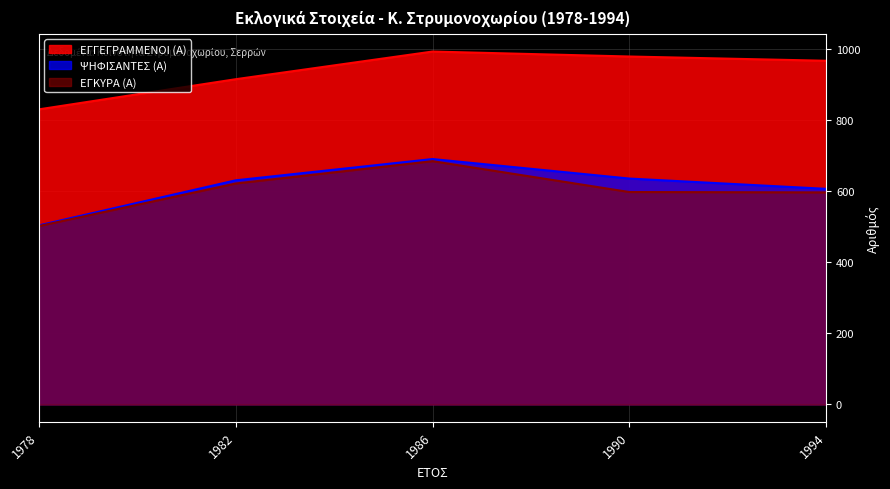

Between 1978 and 1986, which series saw the biggest shift?

ΨΗΦΙΣΑΝΤΕΣ (Α)